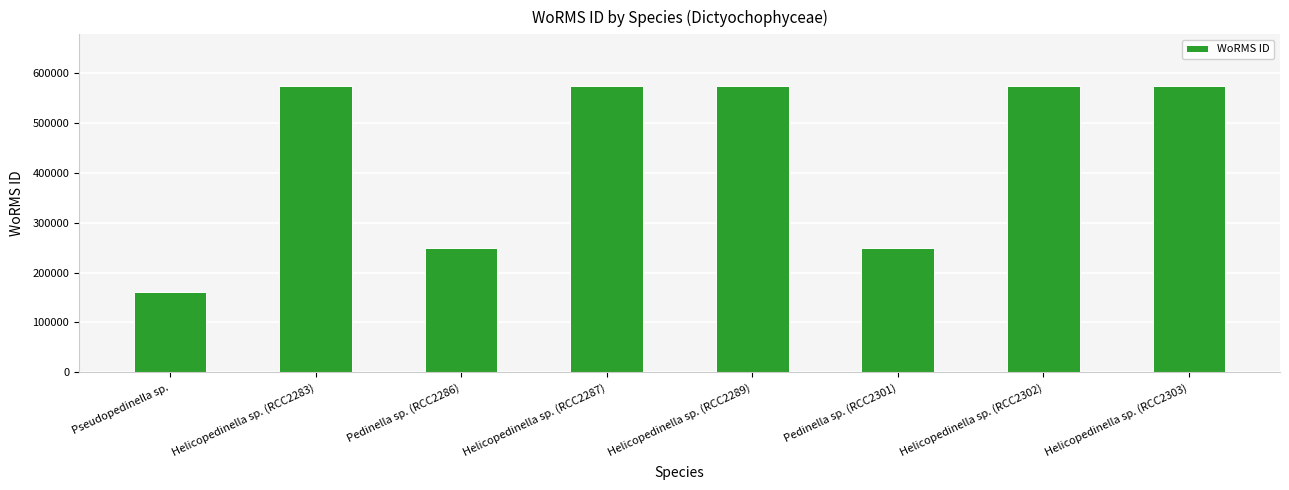

The chart shows a value of 573932 at Helicopedinella sp. (RCC2303). True or false?

True